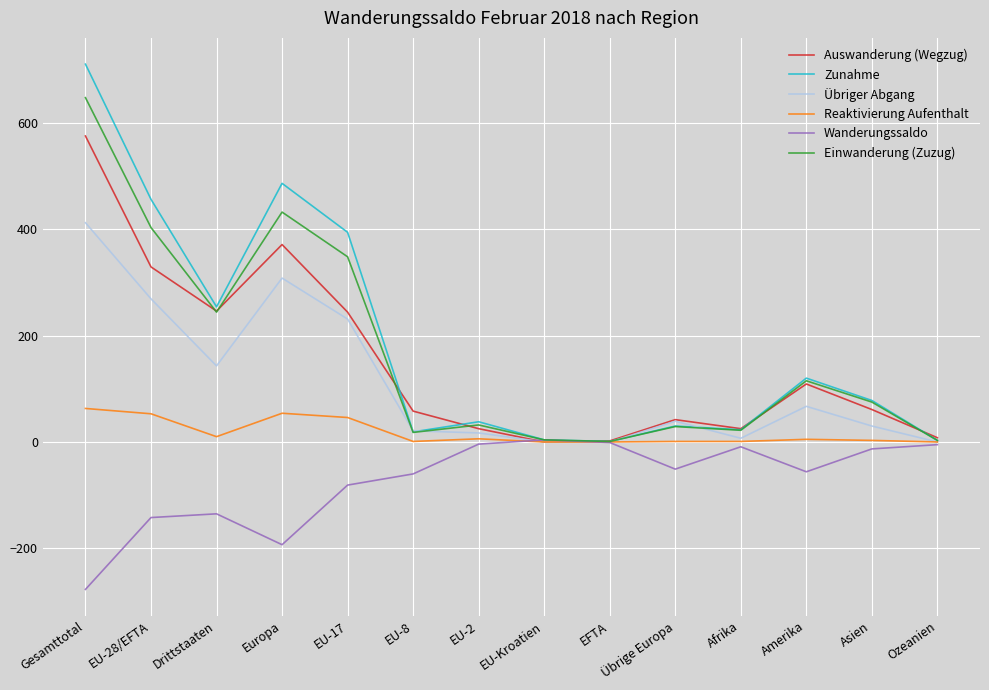

At which category is the sum across all series the highest?

Gesamttotal